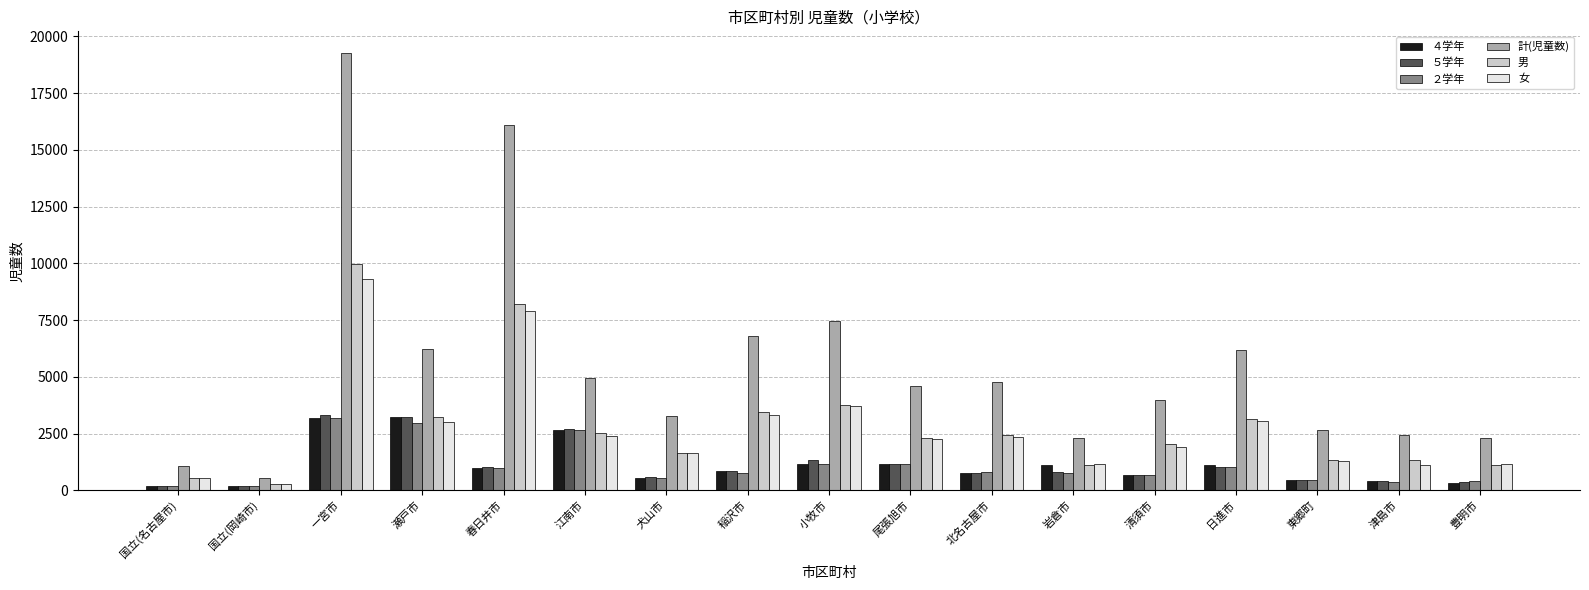

Which category has the highest value in the 女 series?

一宮市